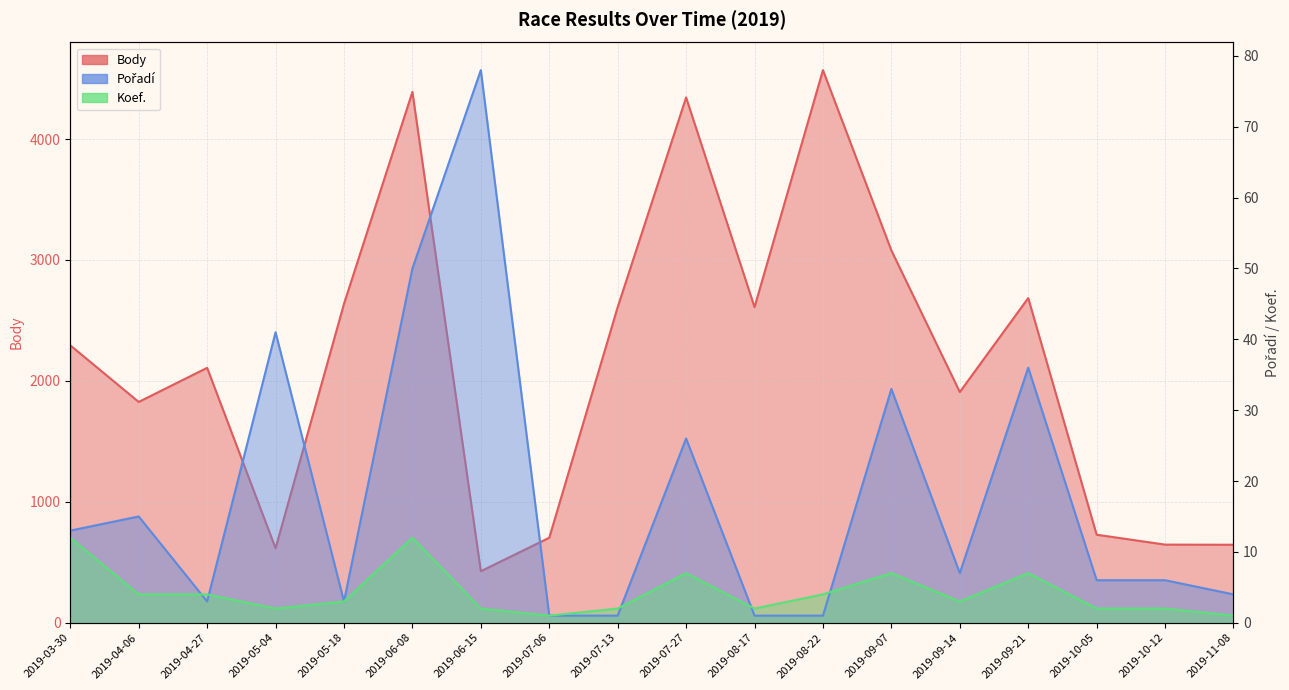

How many distinct data groups are displayed?

3